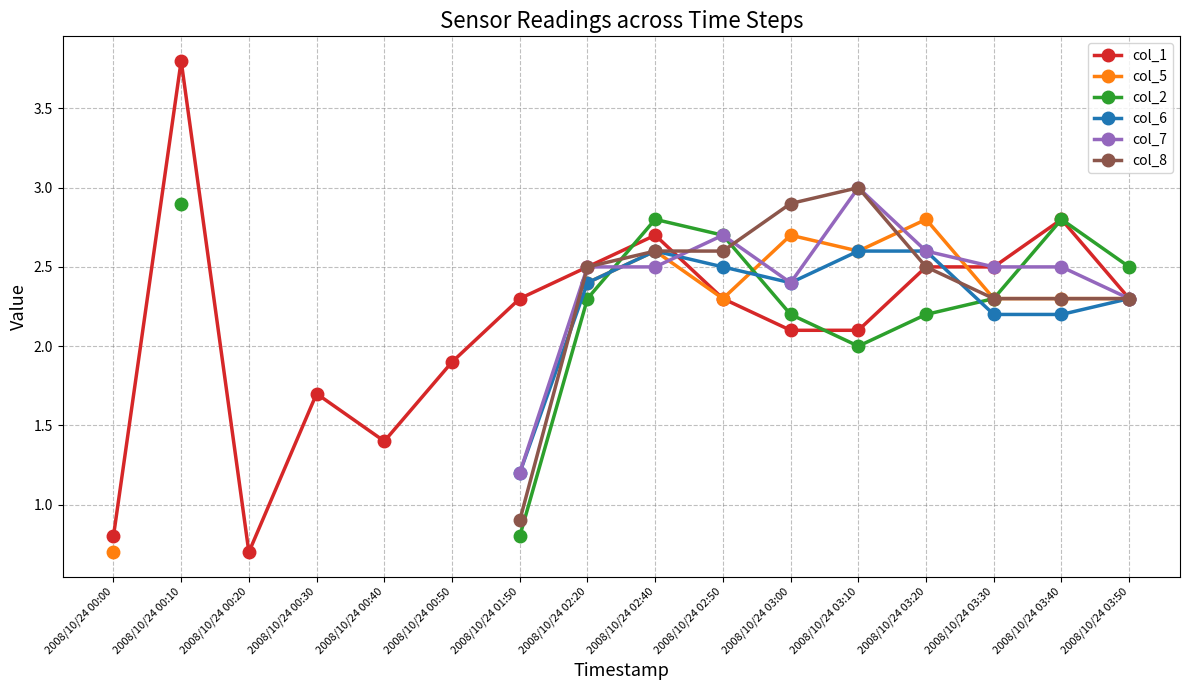

How many values in col_5 are above zero?

10